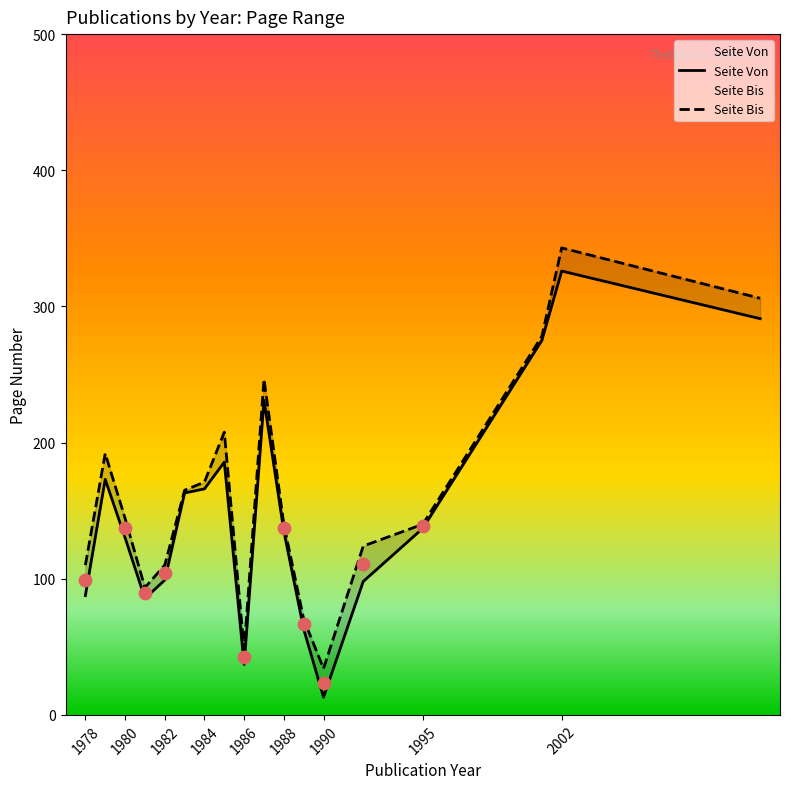

Which series reaches the minimum Y coordinate?

Seite Von